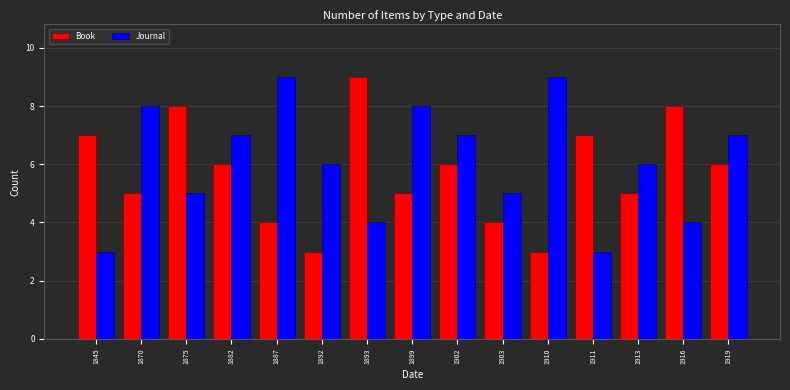

At 1892, list the series in order from largest to smallest.

Journal, Book